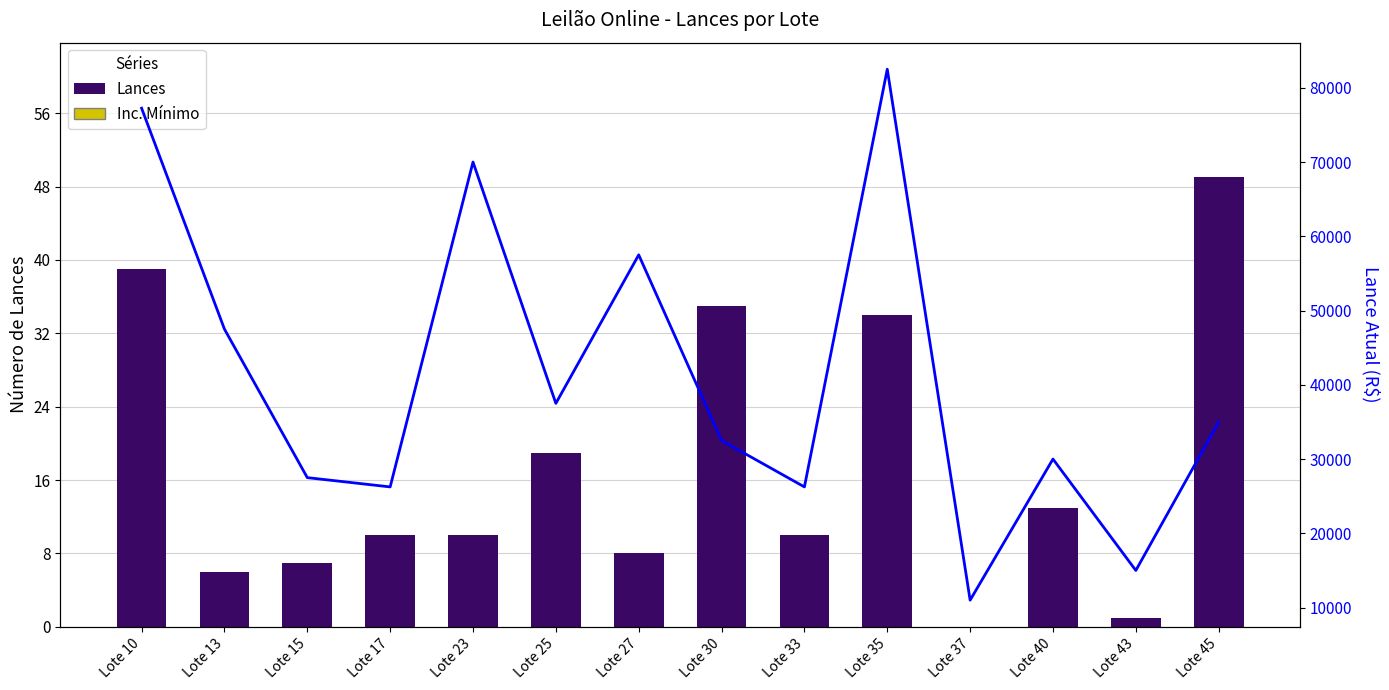

At which category does the chart reach its minimum across all series?

Lote 37